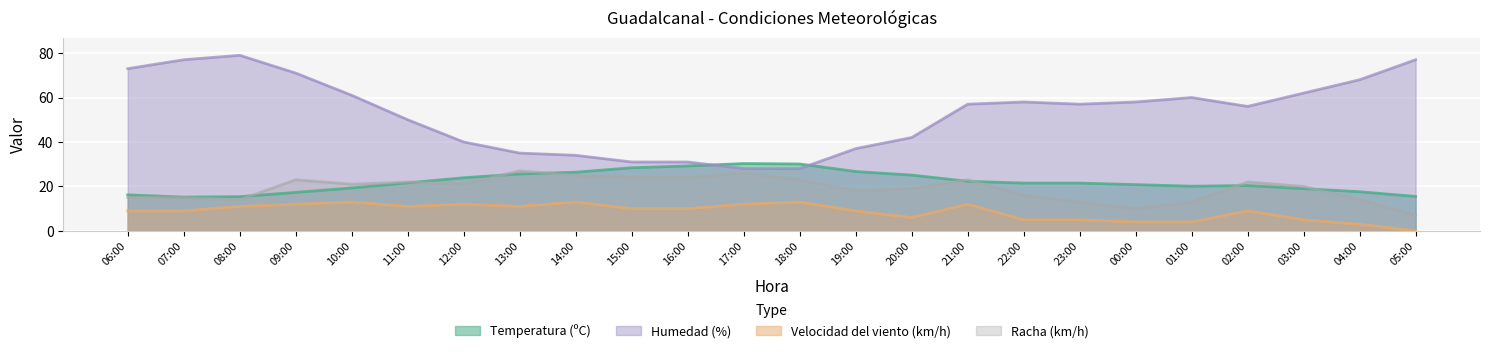

How many lines are shown in the chart?

4